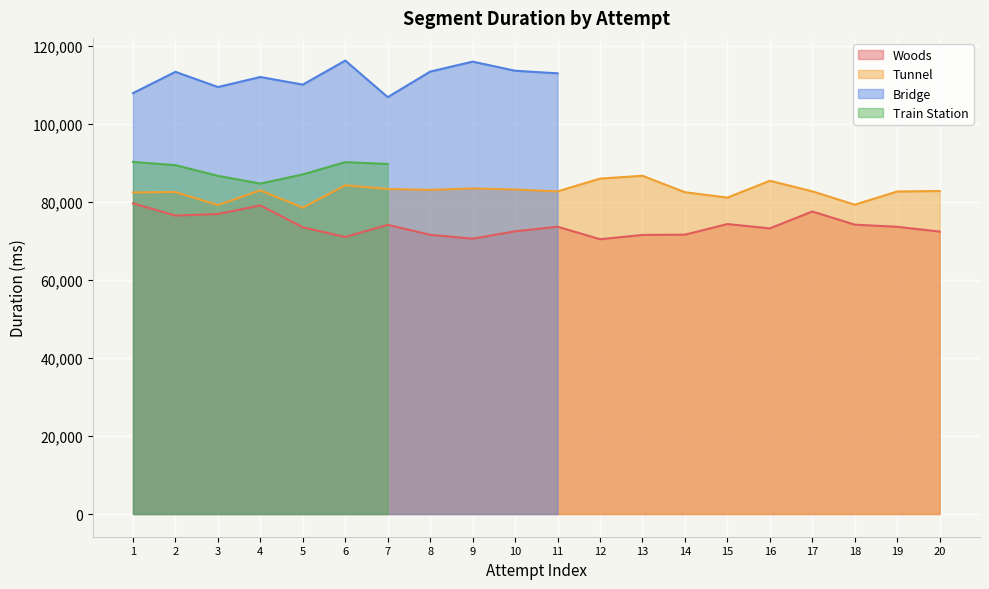

What is the maximum value for Tunnel?

86638